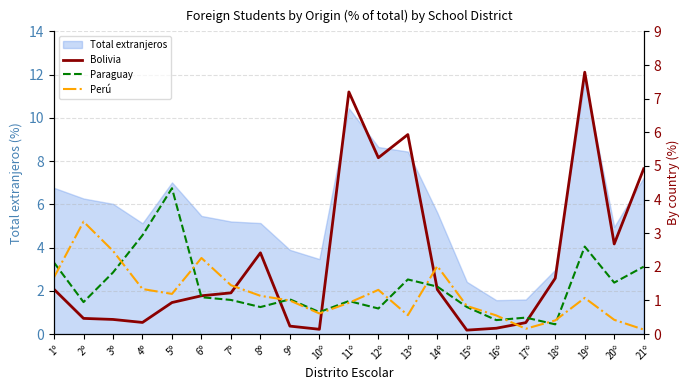

How many categories are shown in the chart?

21